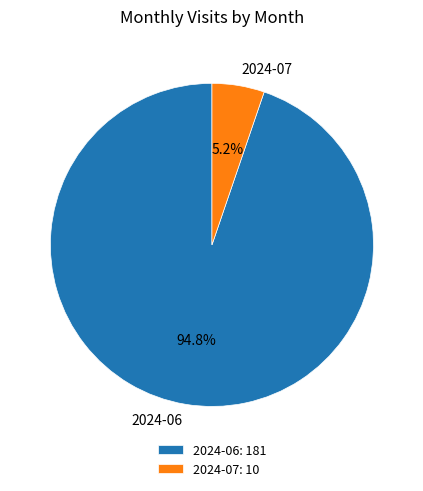

To the nearest percent, what is the combined percentage of 2024-07 and 2024-06?

100%